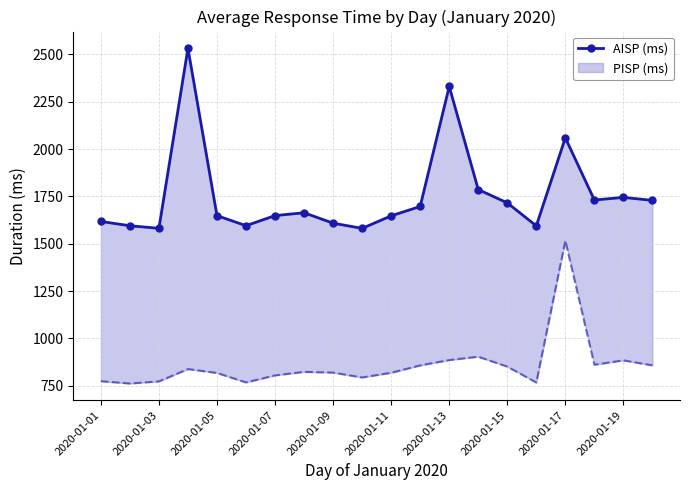

What is the value of the 17th point from the left?

2059.5